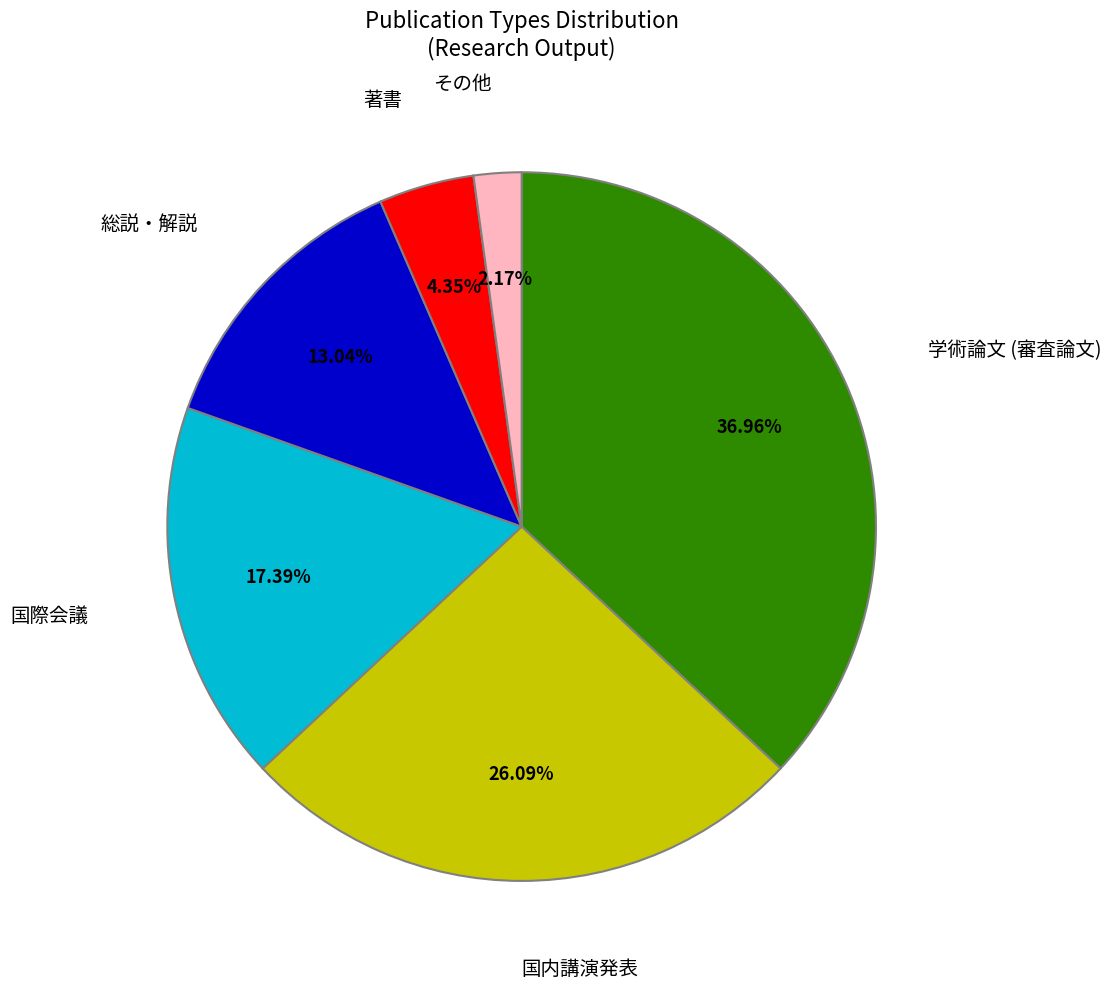

Is there a majority slice in this chart?

No